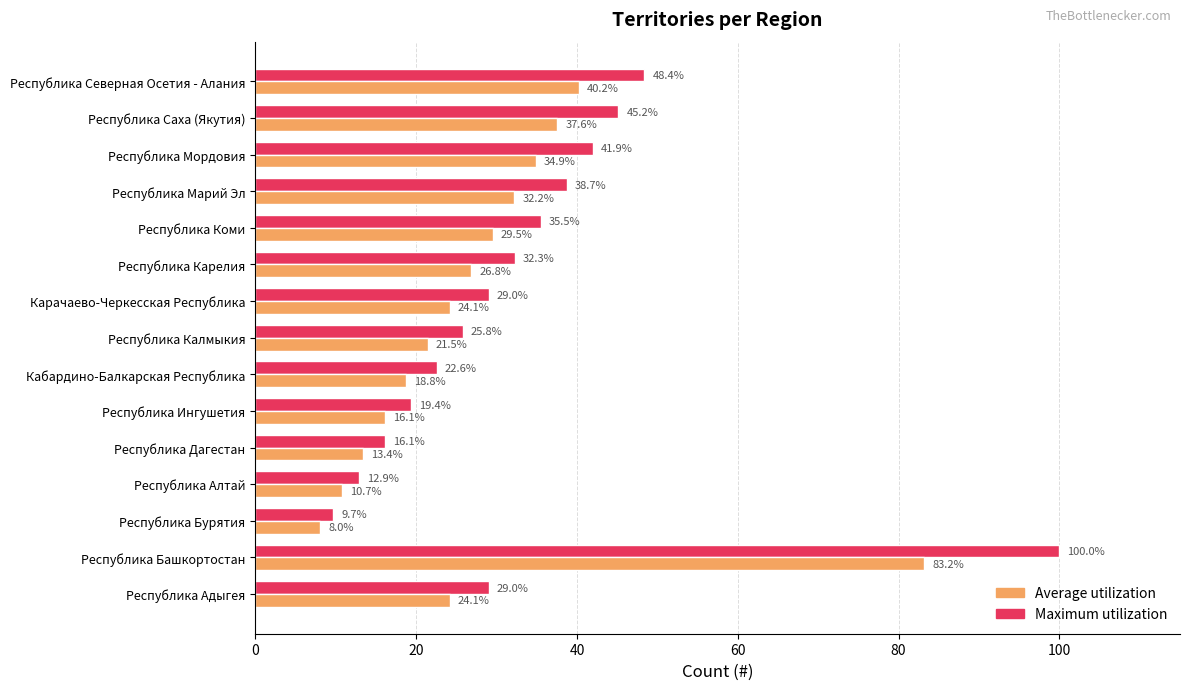

What is the spread (max minus min) of values at Кабардино-Балкарская Республика?

3.8